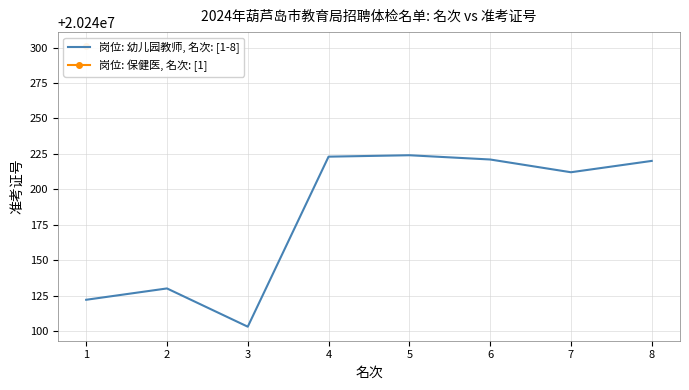

The value of 岗位: 幼儿园教师, 名次: [1-8] at 2 is 20240130. True or false?

True